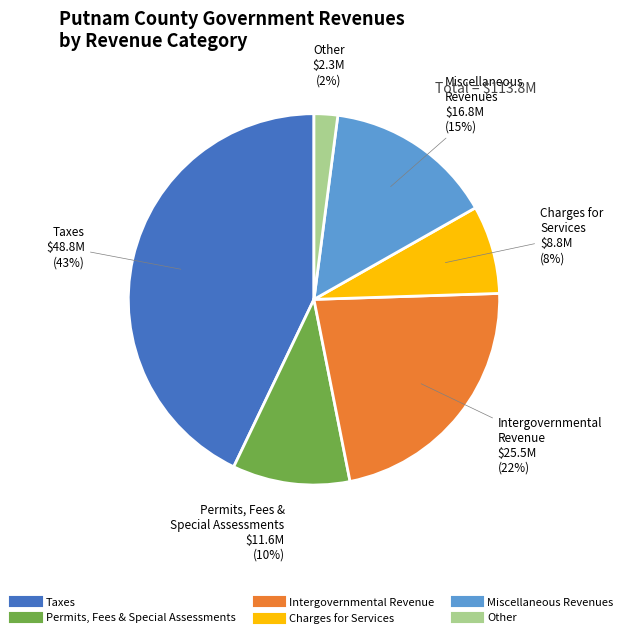

Is there a majority slice in this chart?

No